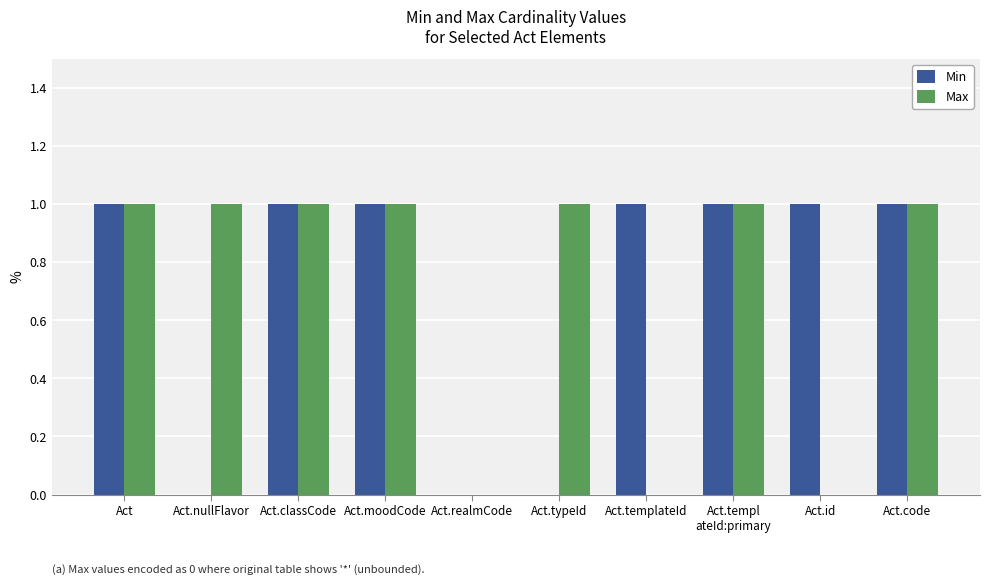

True or false: Min has a value of 0 at Act.realmCode.

True